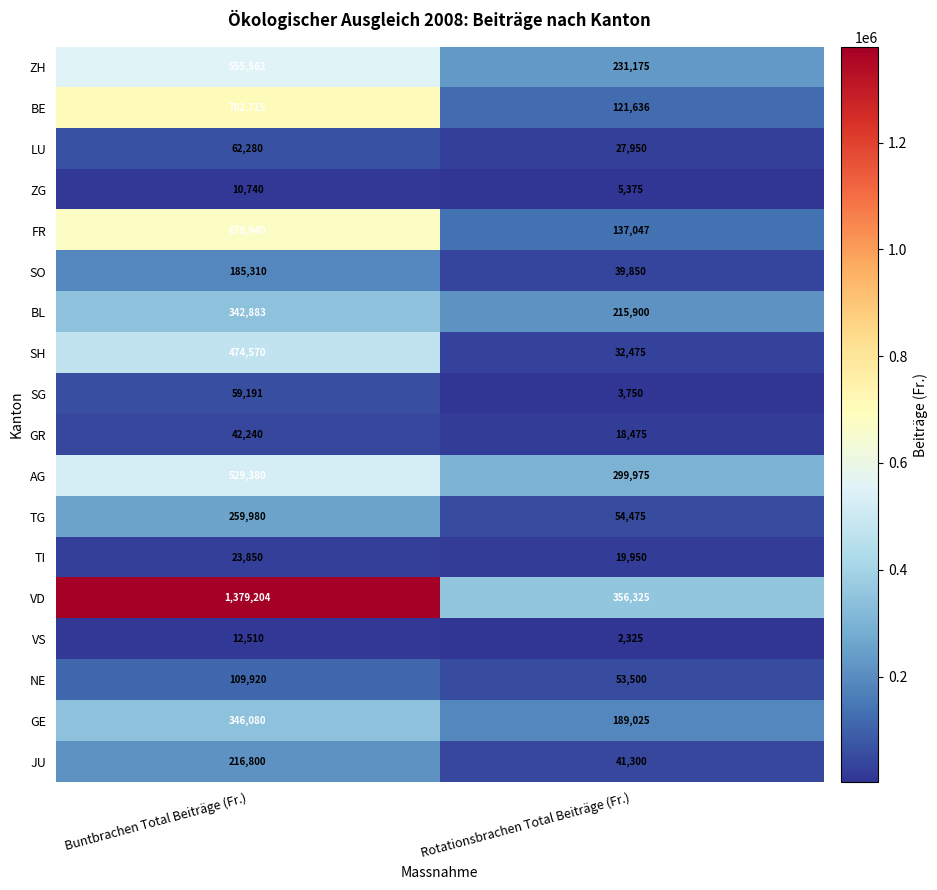

What is the sum of all NE values?

163420